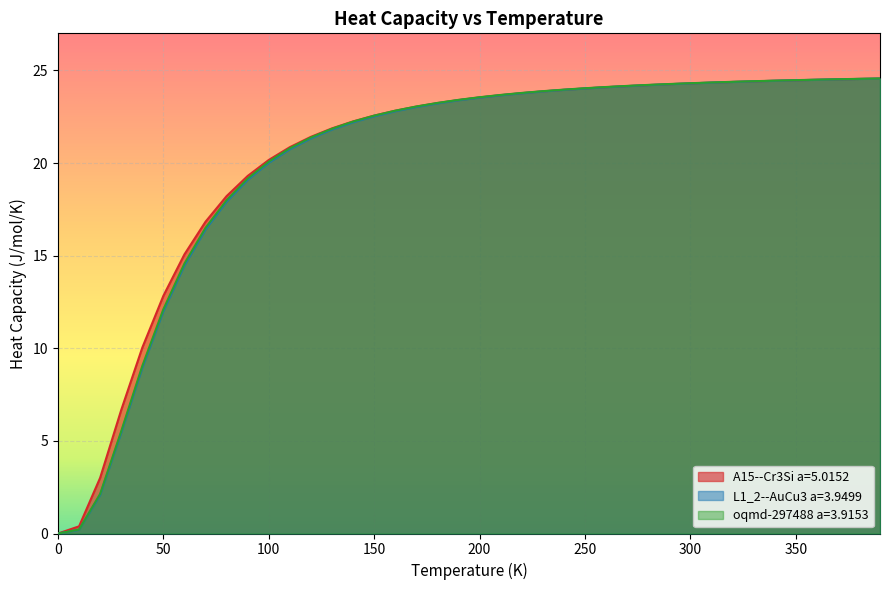

Does the chart display data point markers on the line(s)?

No